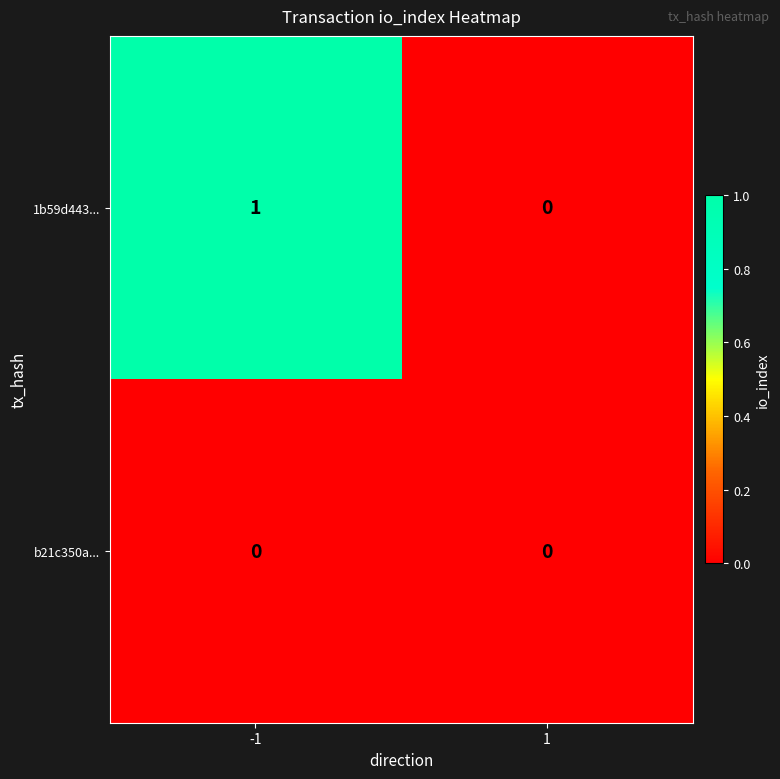

Which series has the largest total across all categories?

1b59d443...